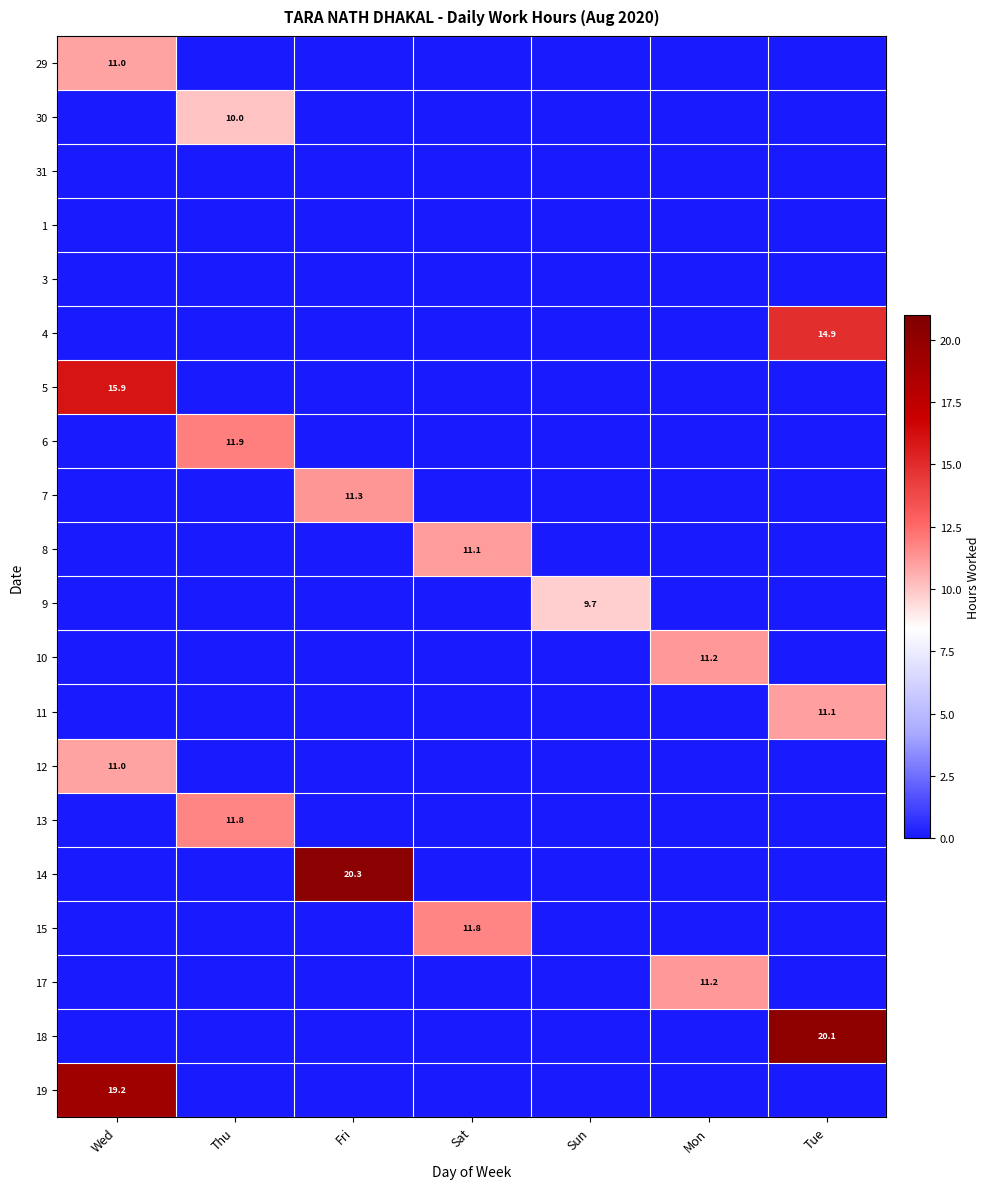

List the labels in order of 10 value, largest first.

Mon, Wed, Thu, Fri, Sat, Sun, Tue